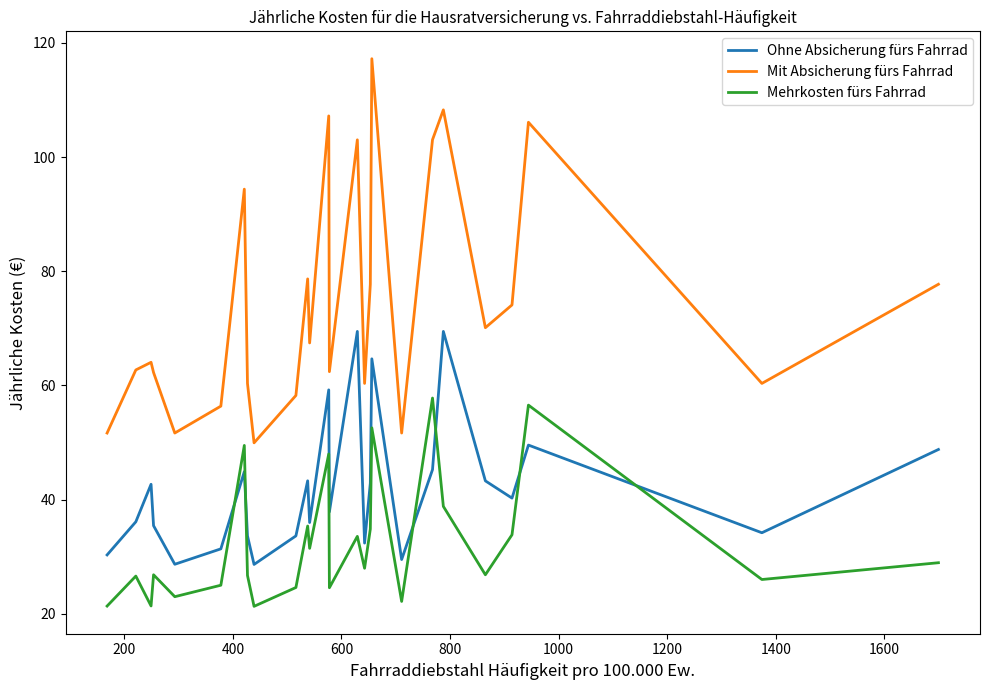

What is the minimum value for Mit Absicherung fürs Fahrrad?

49.9